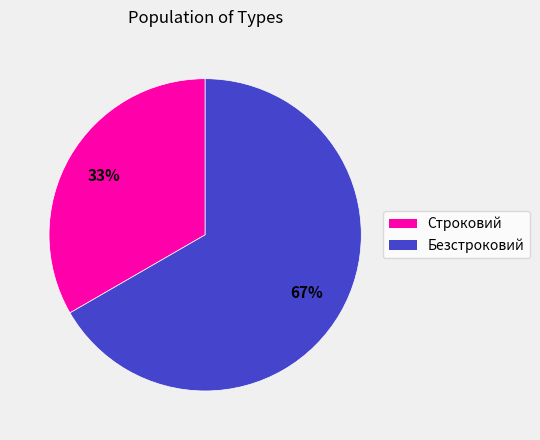

The Строковий slice represents 33% of the pie. True or false?

True